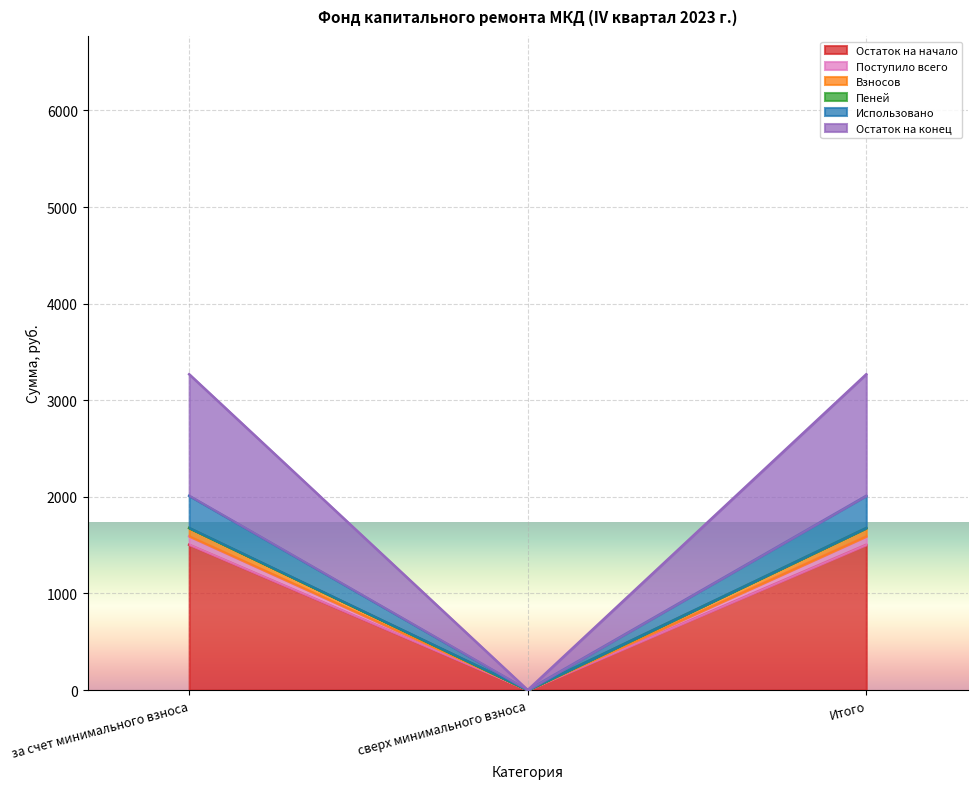

What is the value of the Остаток на начало point at the 3rd from the left?

1504.7